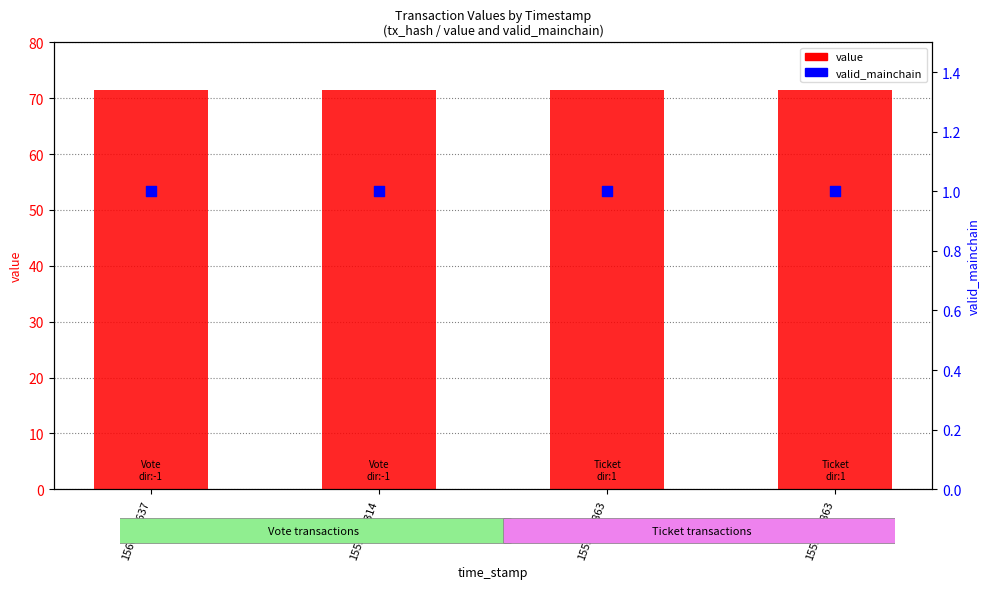

Which series has the largest total across all categories?

value